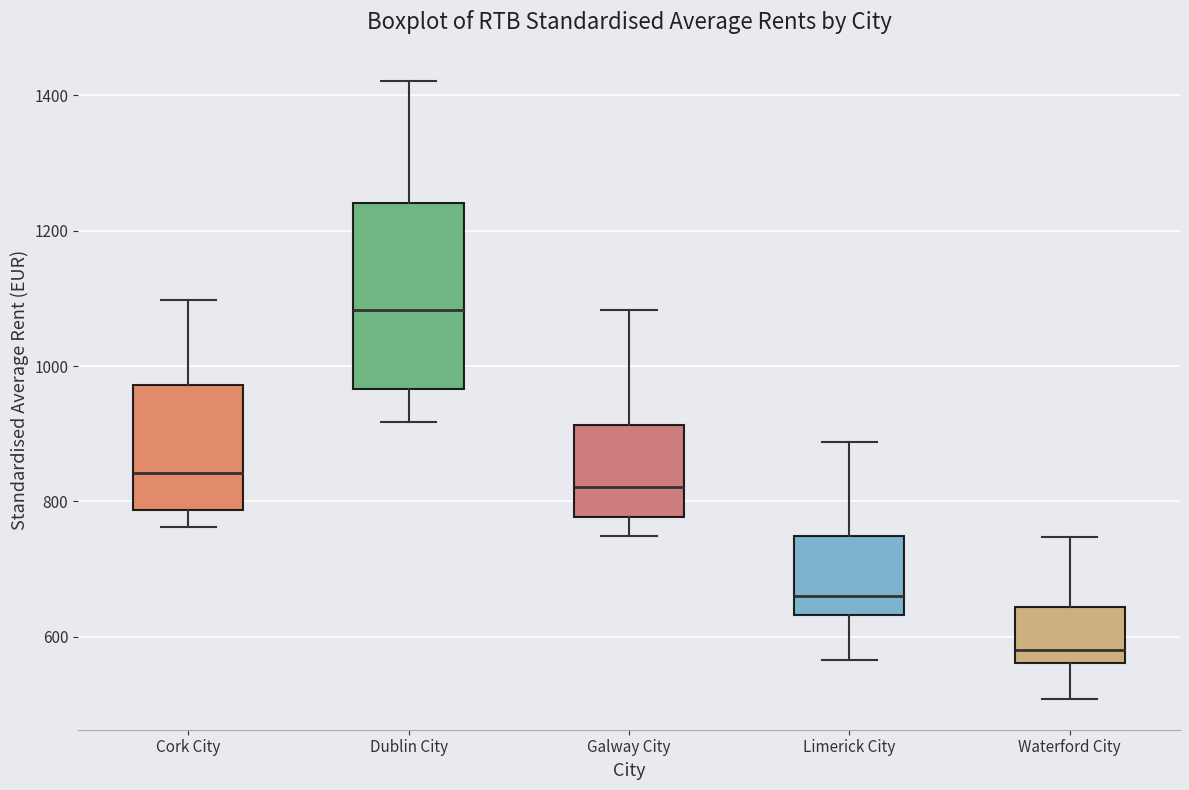

Which box's median line is the lowest?

Waterford City